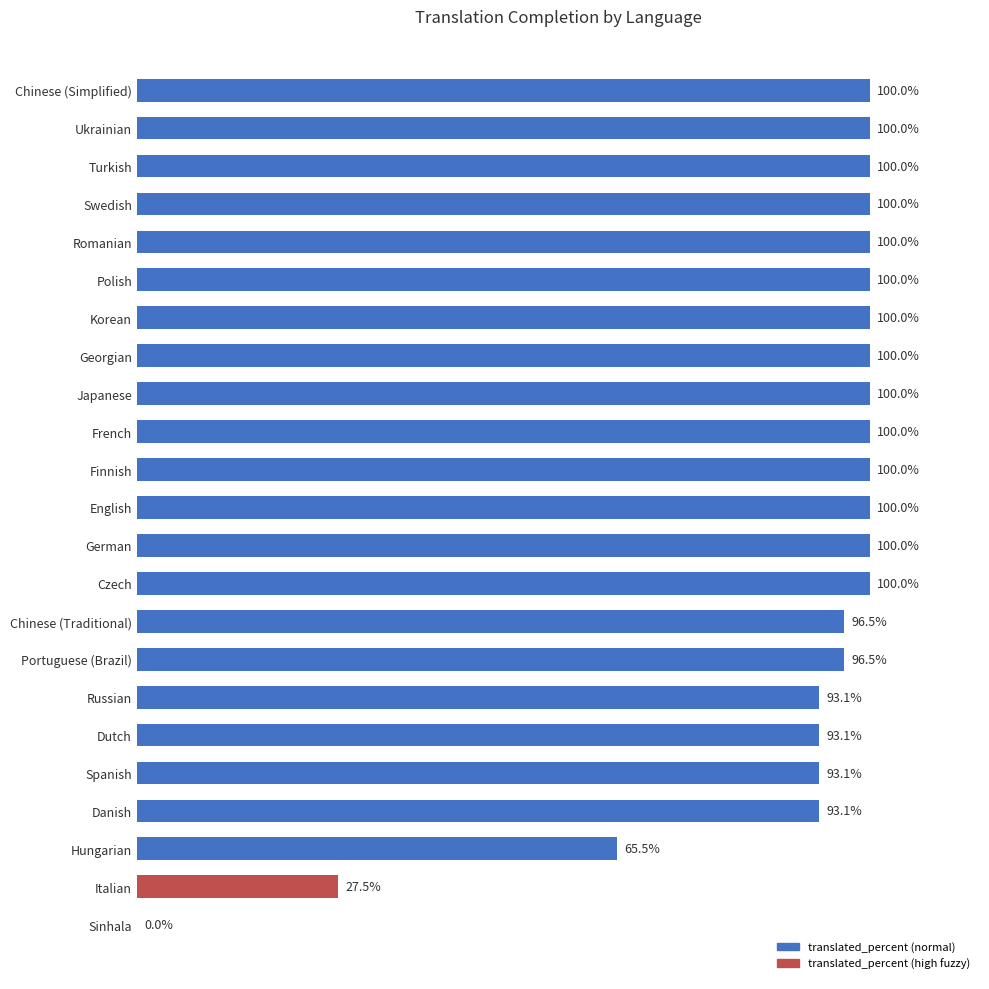

At which label is the value closest to 50?

Hungarian